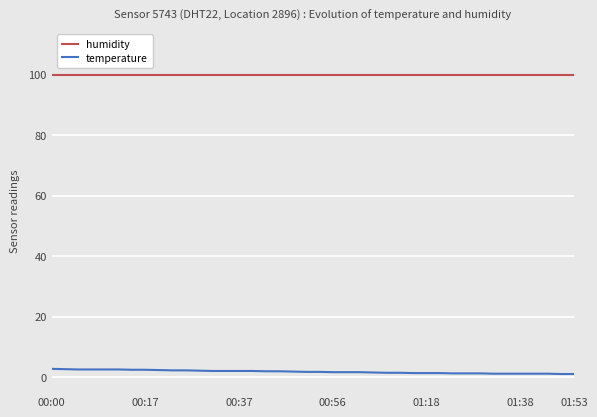

List the series in order of their overall mean, lowest first.

temperature, humidity